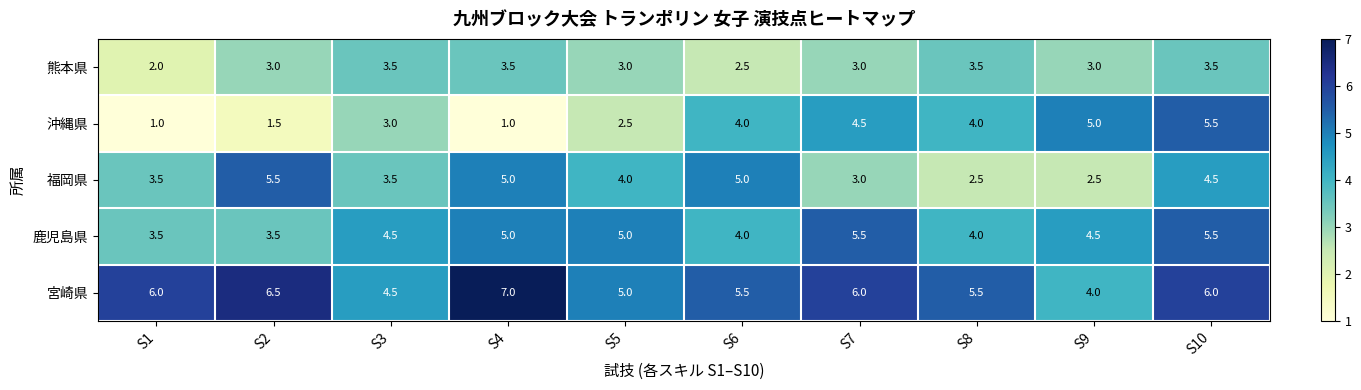

What is the difference between the maximum and minimum values in the 宮崎県 series?

3.0